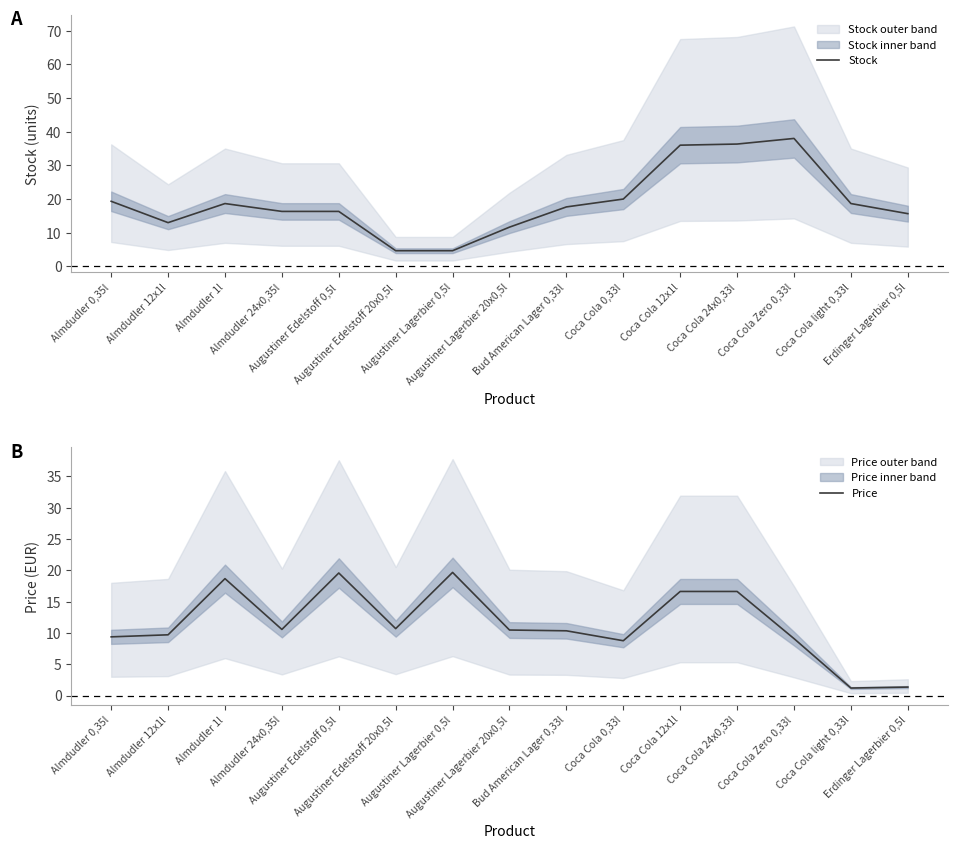

Where is Stock nearest to the value 21?

Coca Cola 0,33l